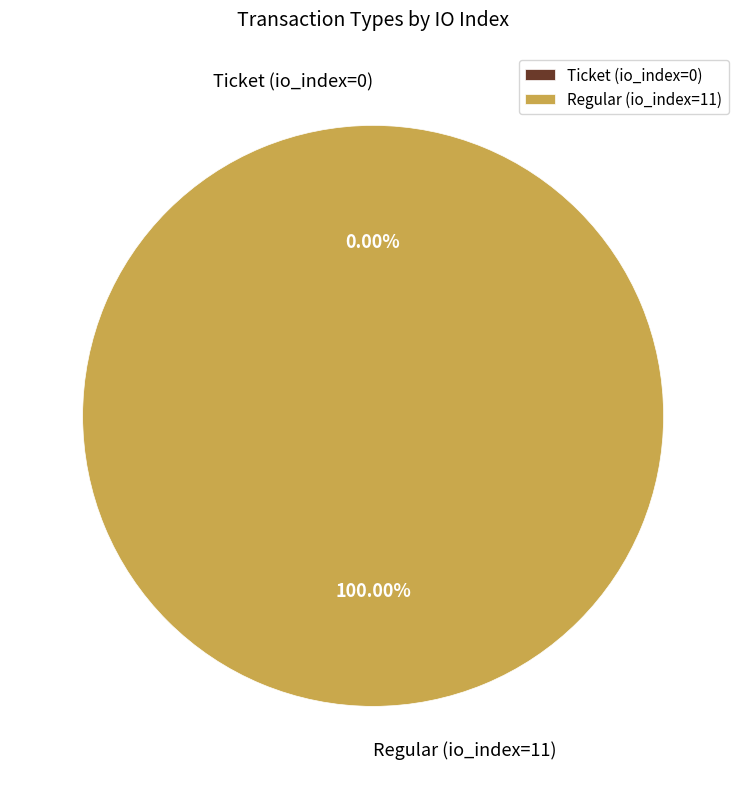

Count the number of slices in the pie.

2